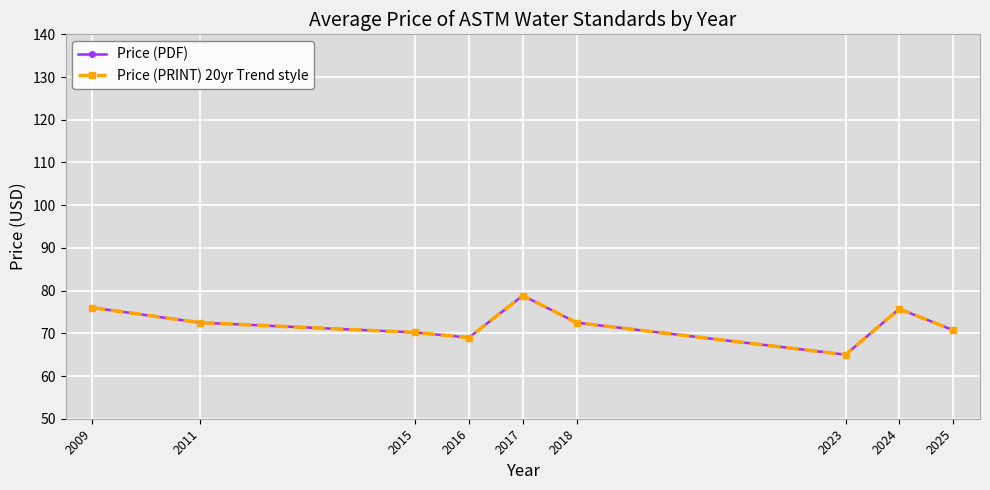

Is this an area chart (filled region under the line)?

No